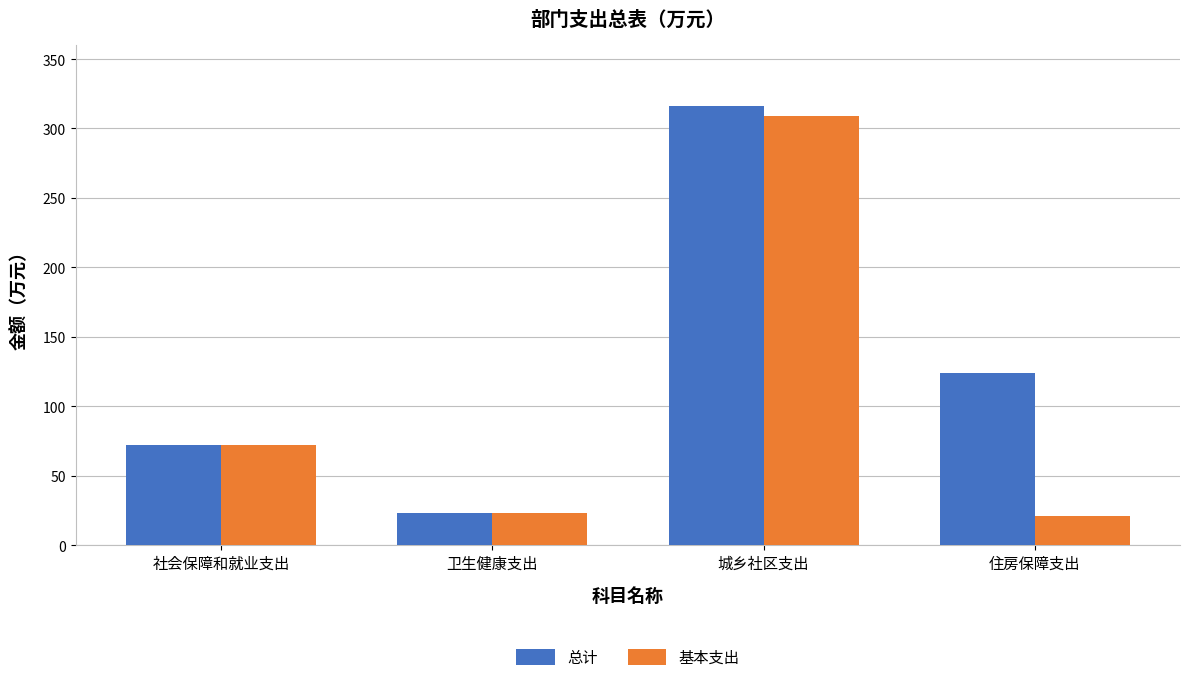

Rank the series by their average value, from lowest to highest.

基本支出, 总计